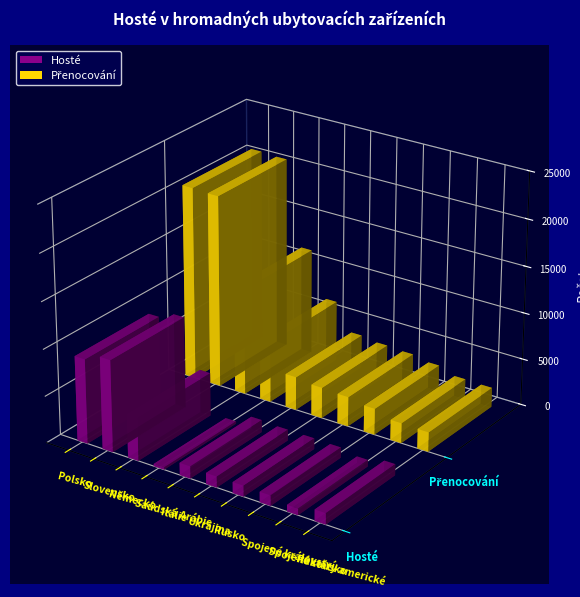

Which series has the largest range (max minus min)?

Přenocování